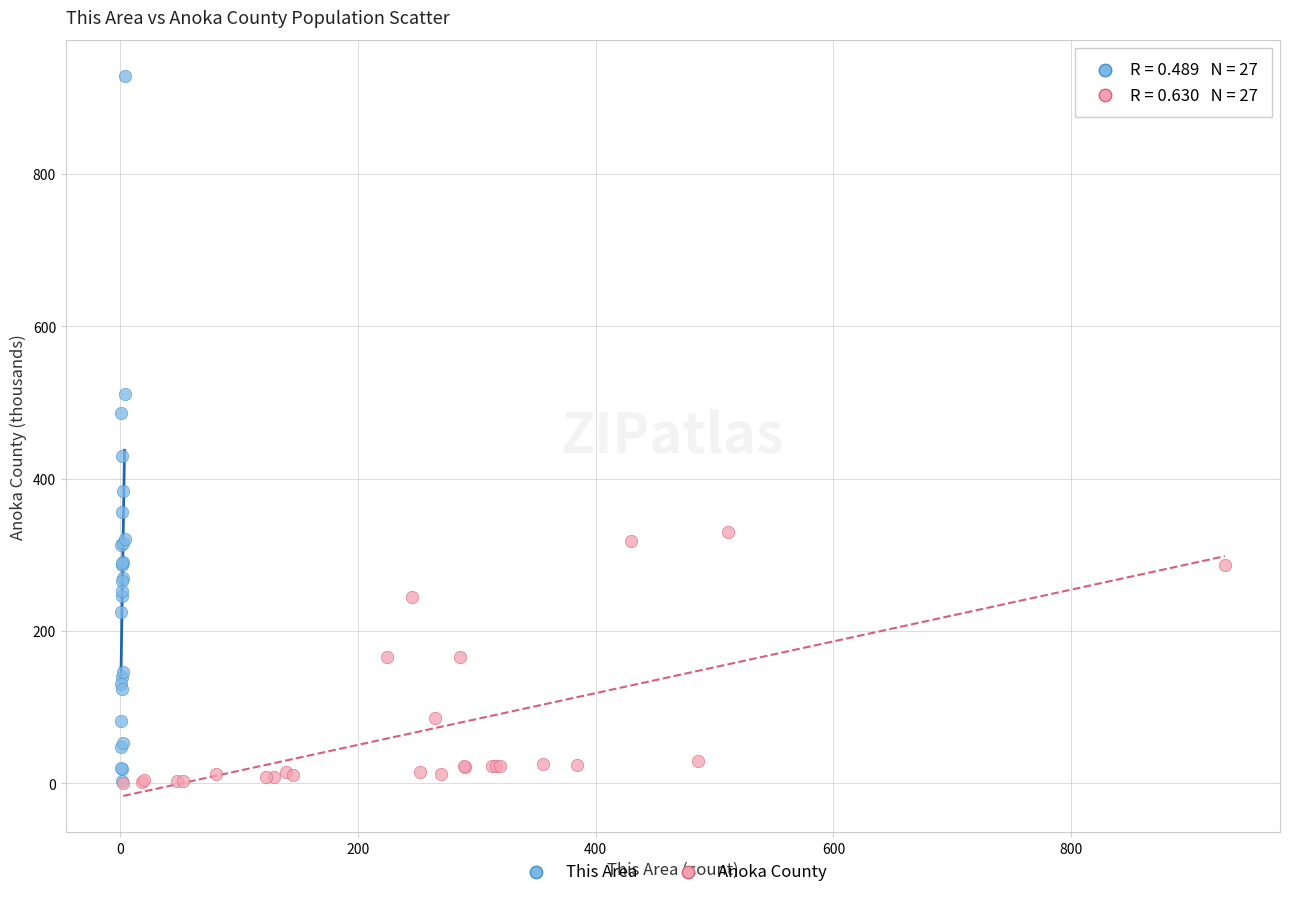

Which series contains the highest Y value?

This Area